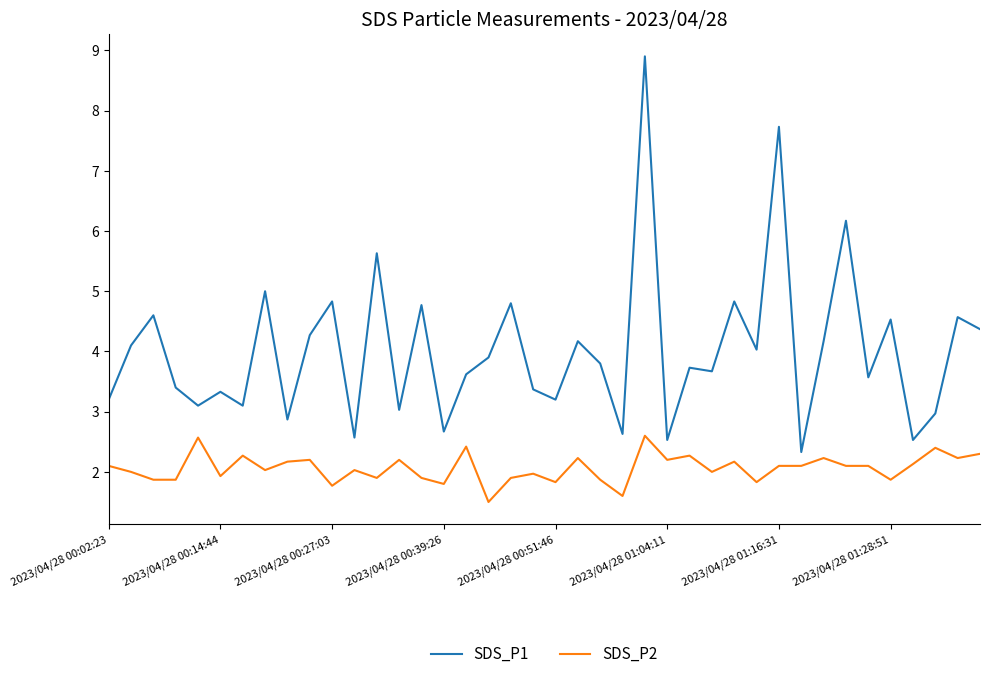

True or false: SDS_P2 and SDS_P1 cross at least once.

False